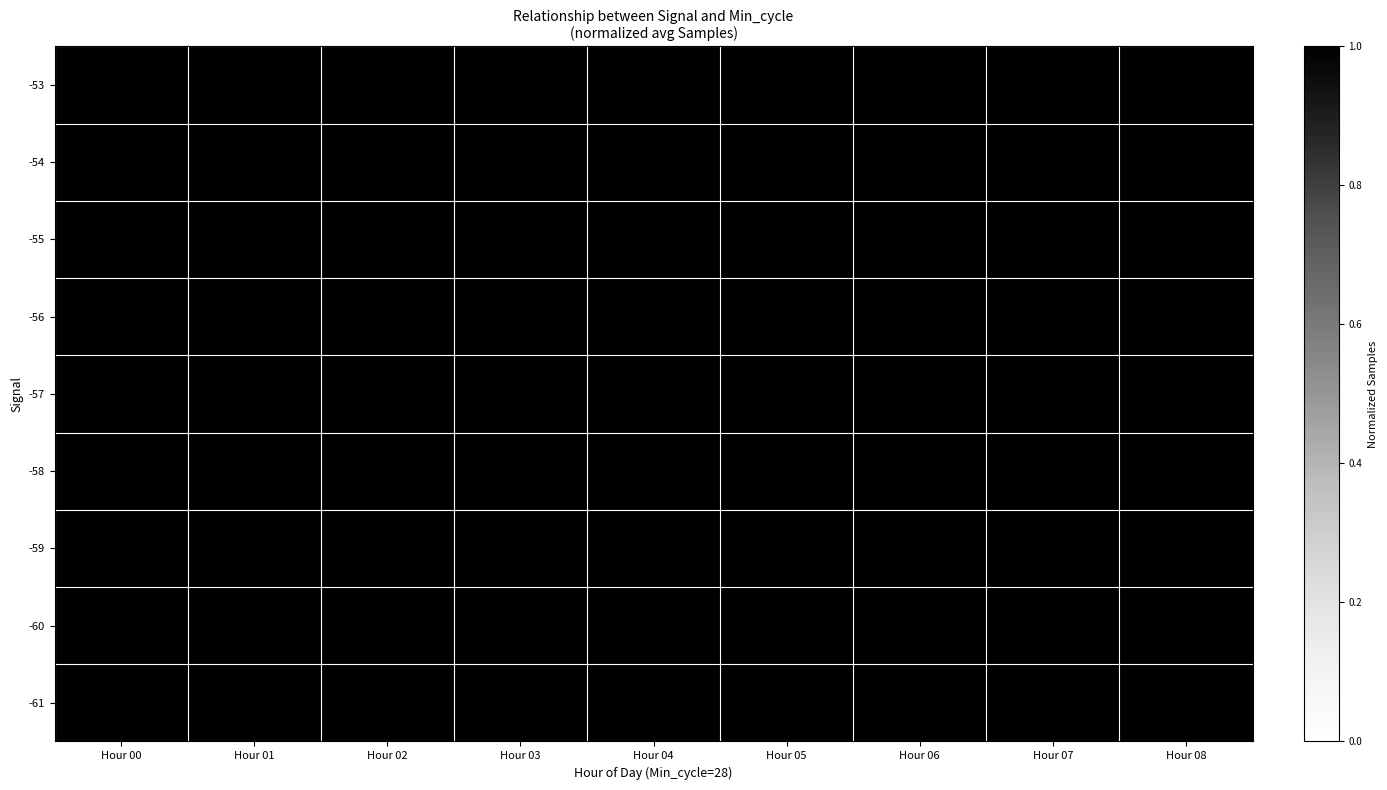

At which category is the sum across all series the highest?

Hour 00